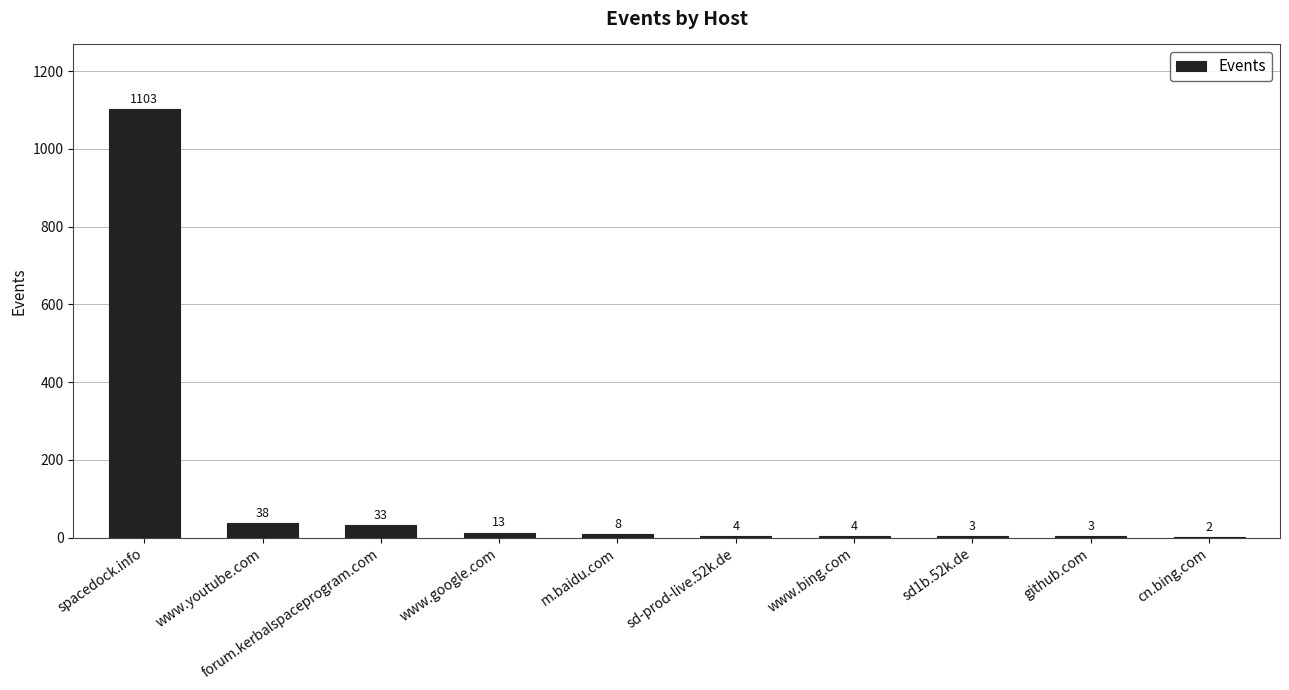

What is the sum of the values at github.com and forum.kerbalspaceprogram.com?

36